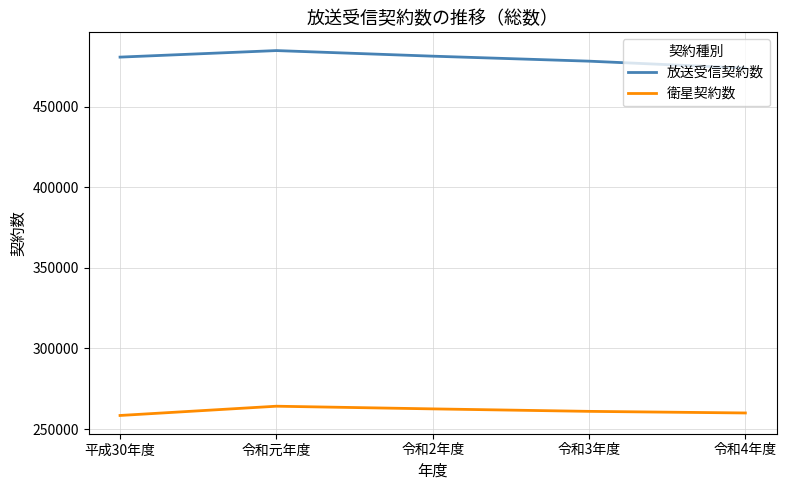

How many lines are shown in the chart?

2